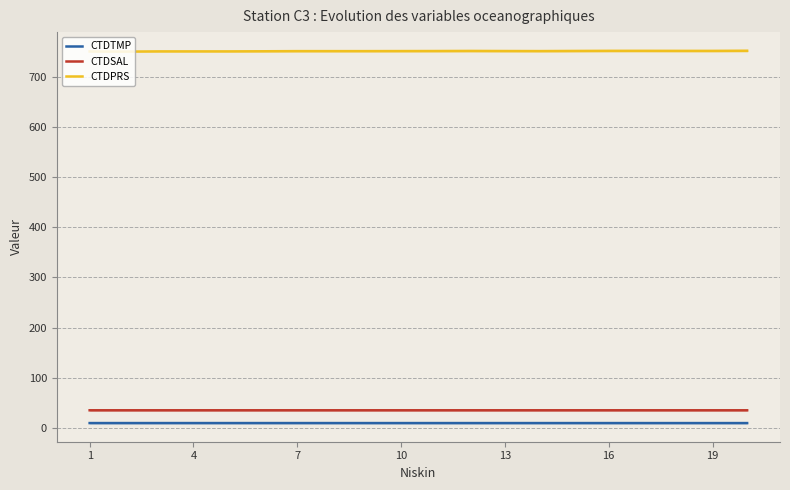

Which series has the widest spread of values?

CTDPRS